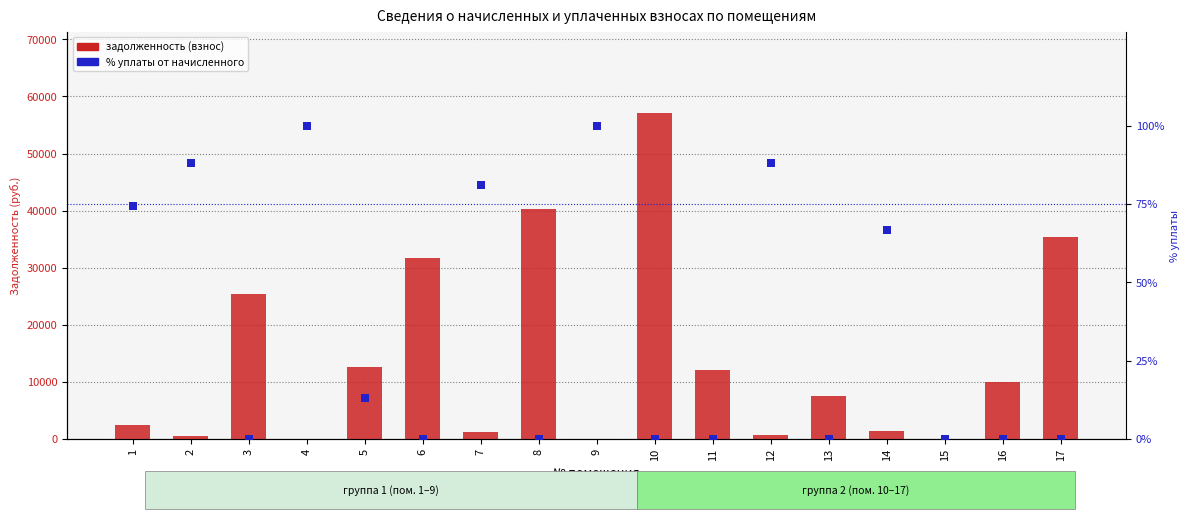

What are all the series names shown in the legend?

задолженность (взнос), % уплаты от начисленного